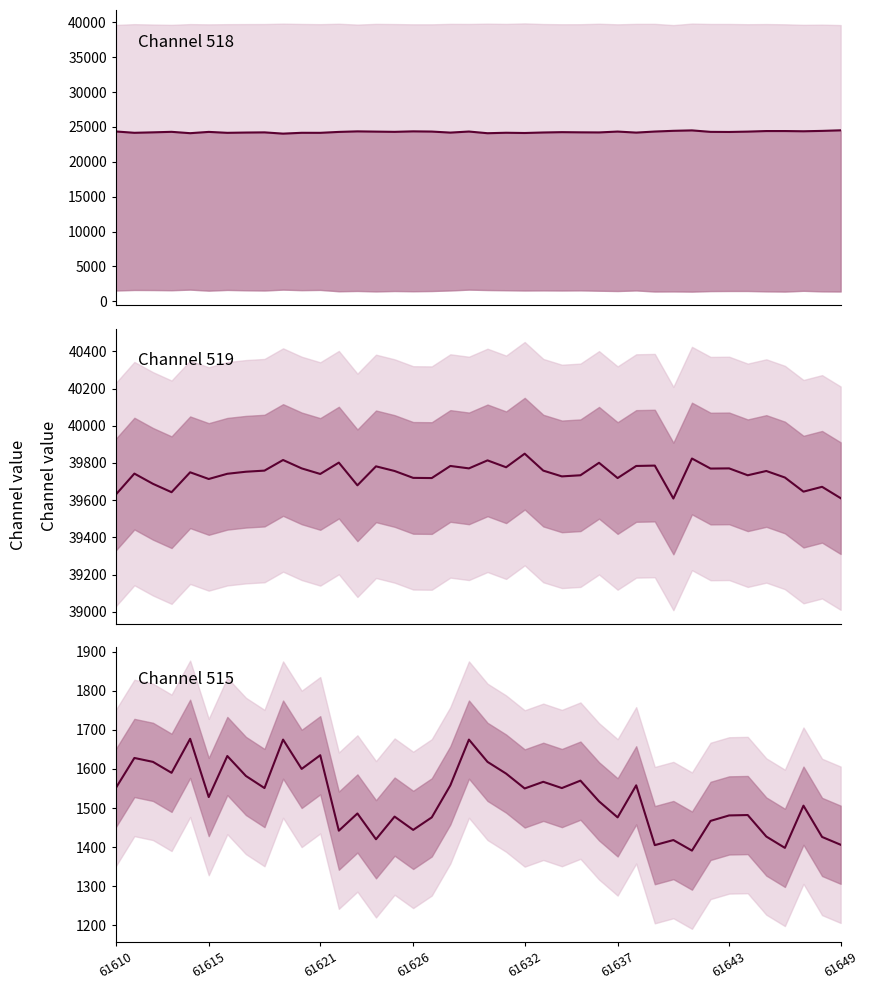

What is the value of the col_515 point at the 3rd from the left?

1618